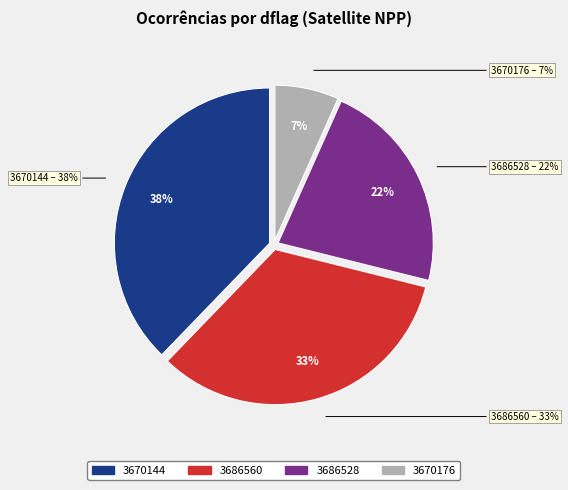

True or false: 3670144 accounts for 38% of the total.

True